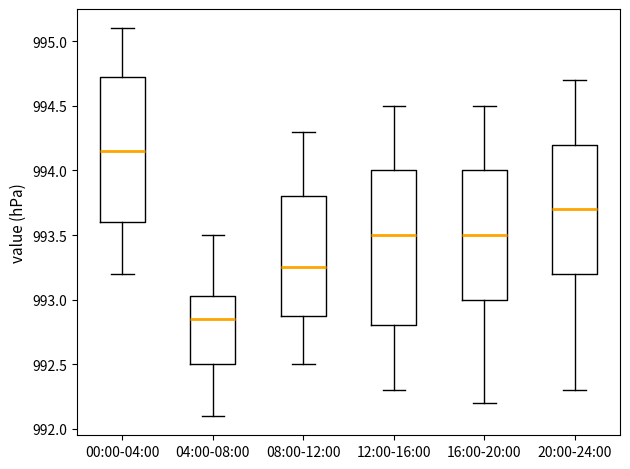

Which box has the highest median line?

00:00-04:00